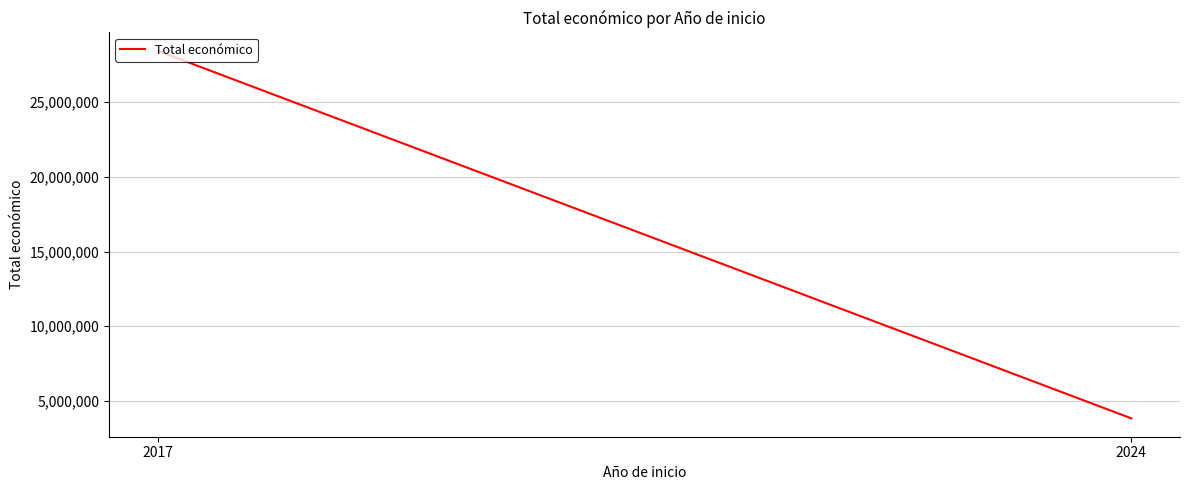

What is the change in value from 2017 to 2024?

-24627670